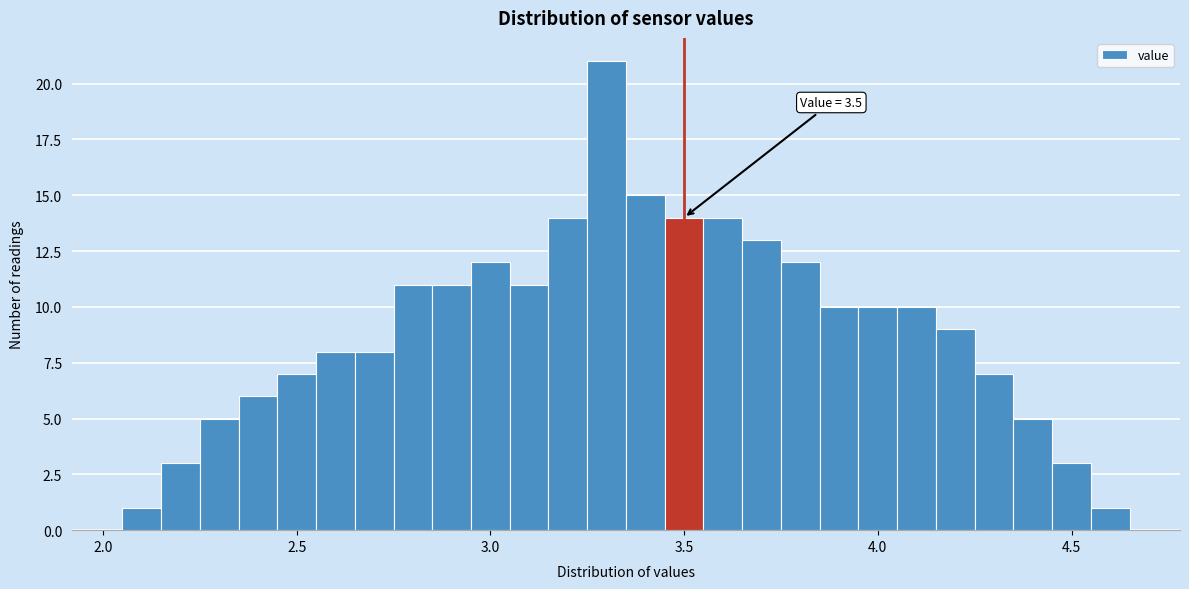

Read against the x-axis, roughly where is the centre of the tallest bar?

3.30